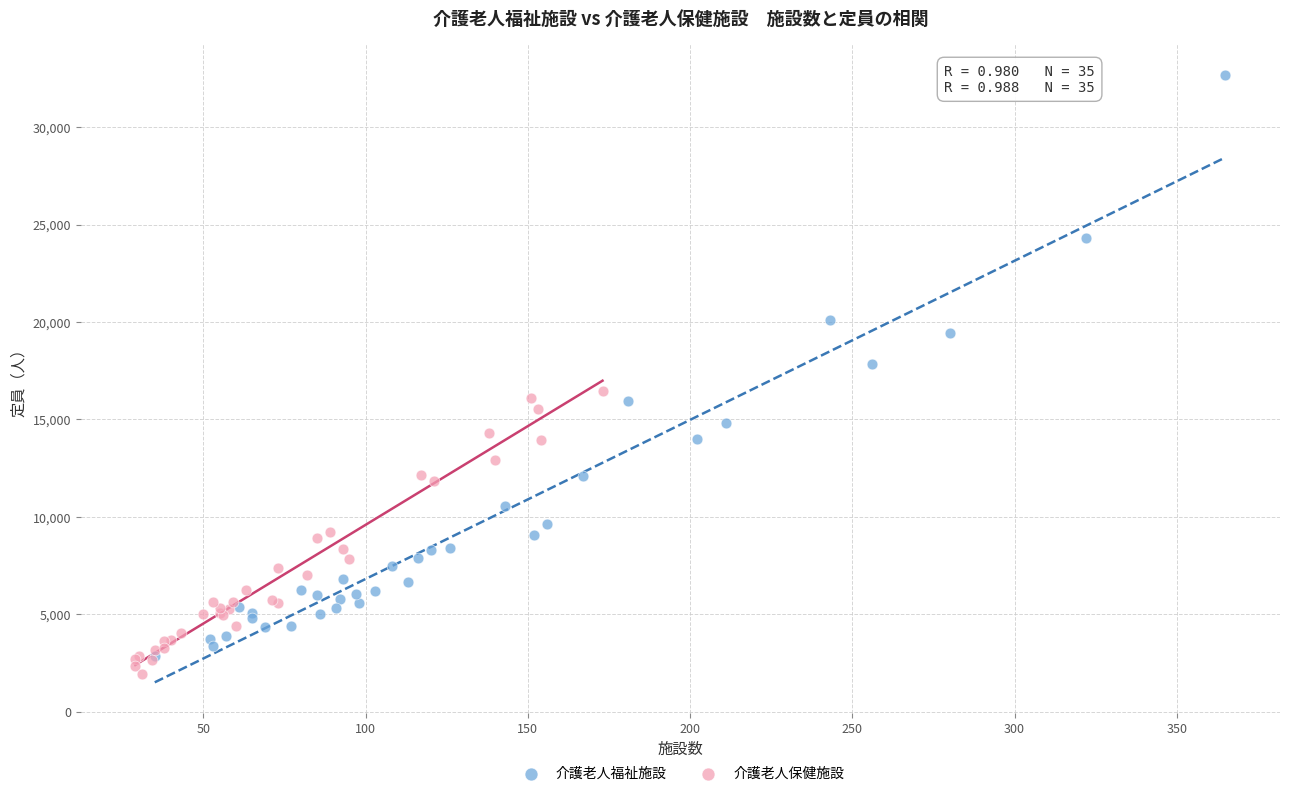

Which series has the largest Y range (max minus min)?

介護老人福祉施設